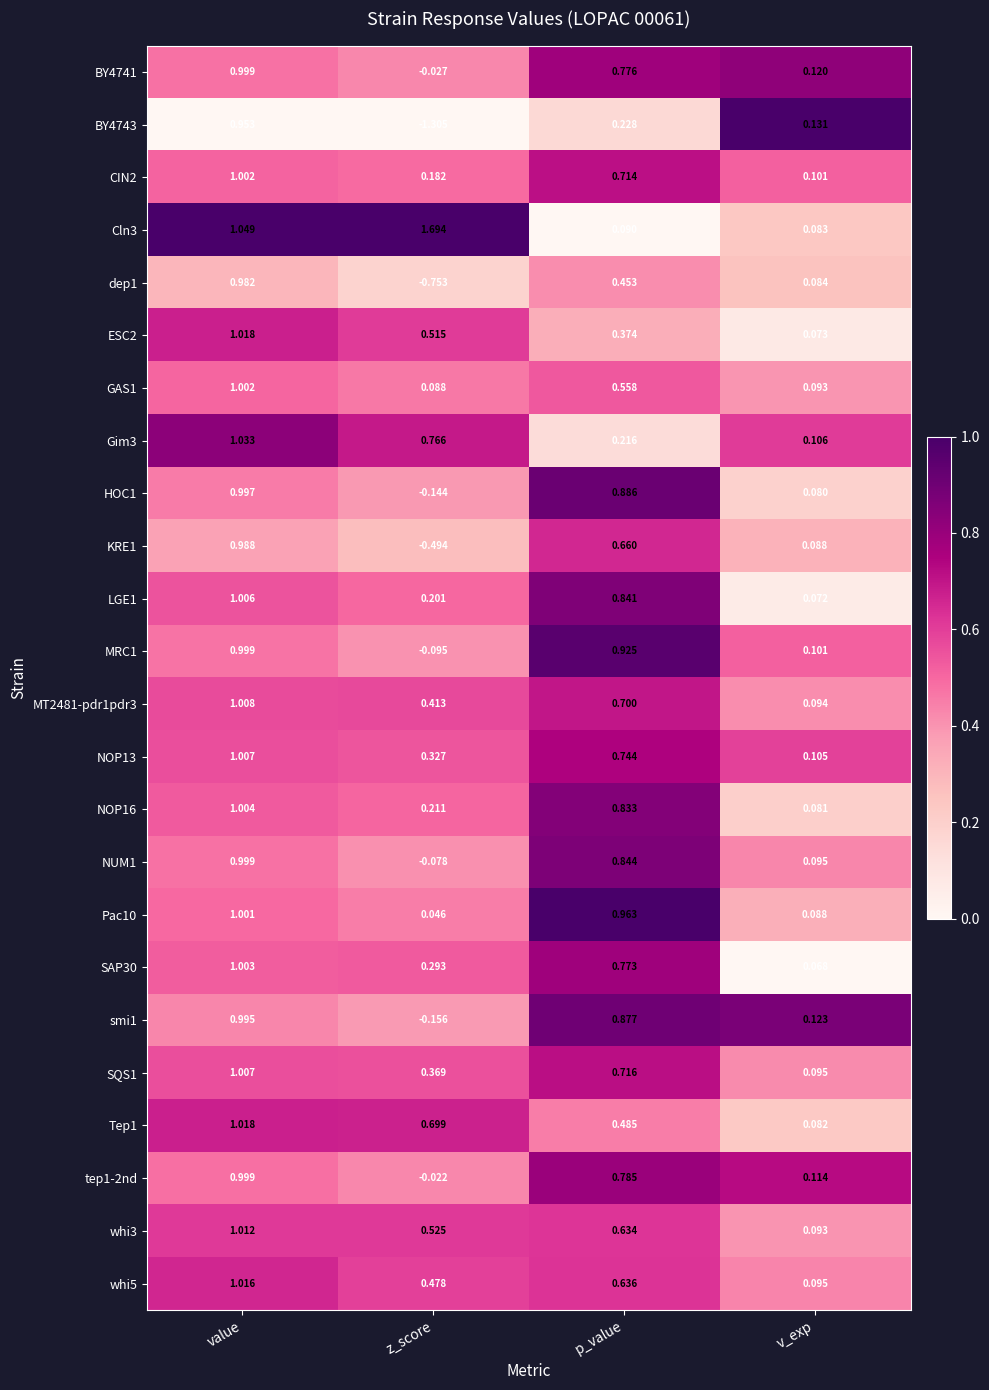

At how many categories does at least one series exceed 0?

4